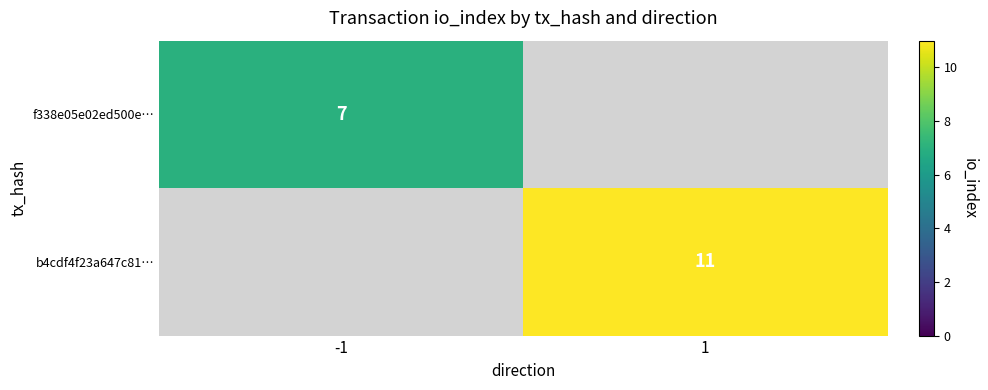

The b4cdf4f23a647c81… series shows 11 at 1. True or false?

True